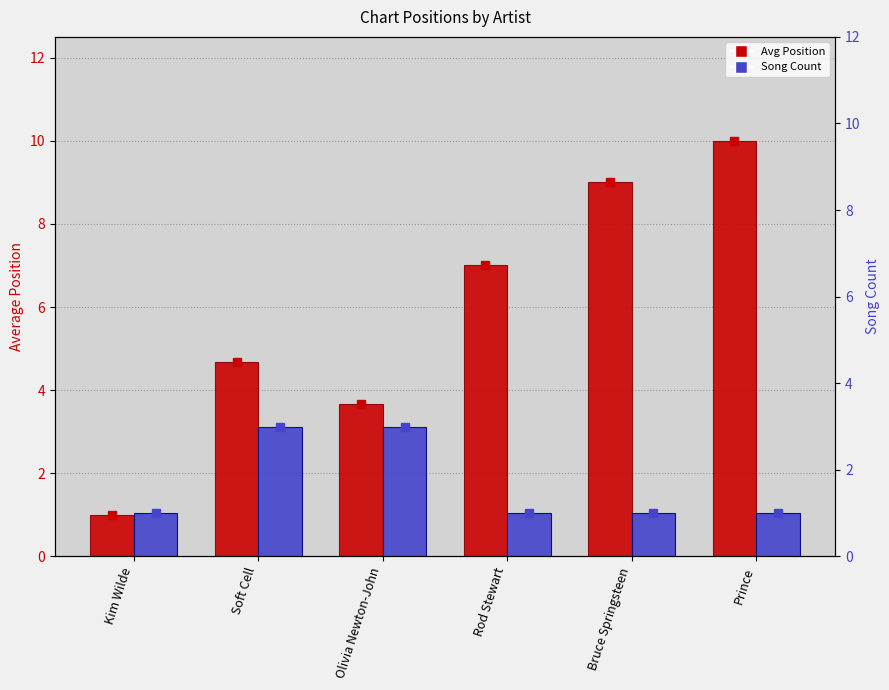

Which series has the largest range (max minus min)?

Avg Position